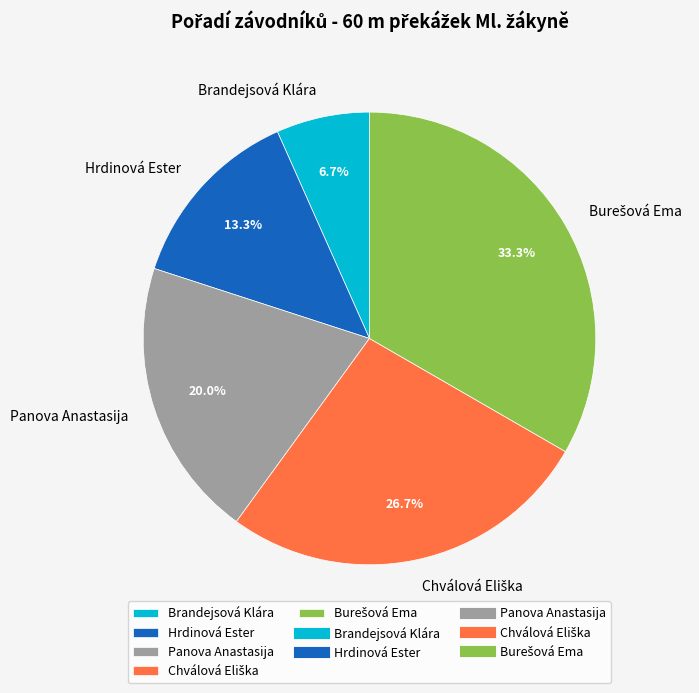

Do Hrdinová Ester and Panova Anastasija together represent more than half of the pie?

No